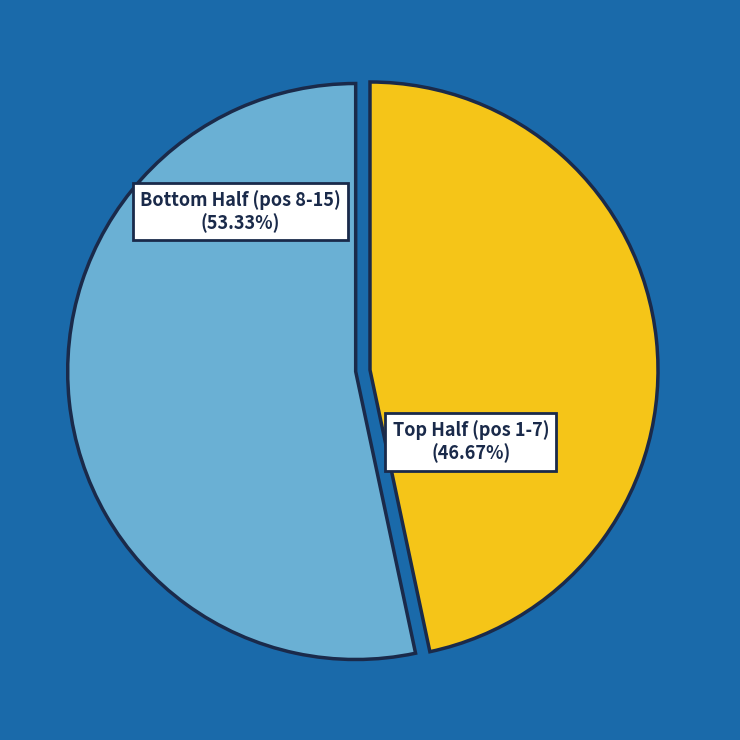

Which slice is the largest?

Bottom Half (pos 8-15)